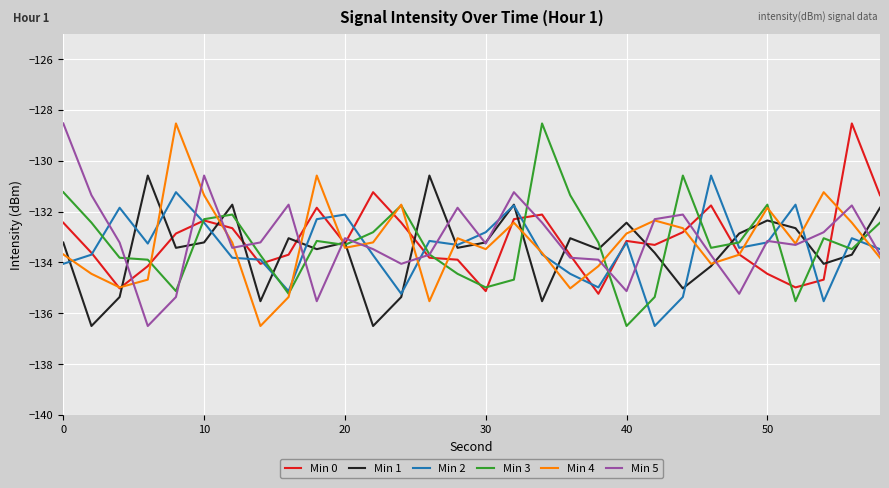

How many intersections are there between Min 1 and Min 4?

18